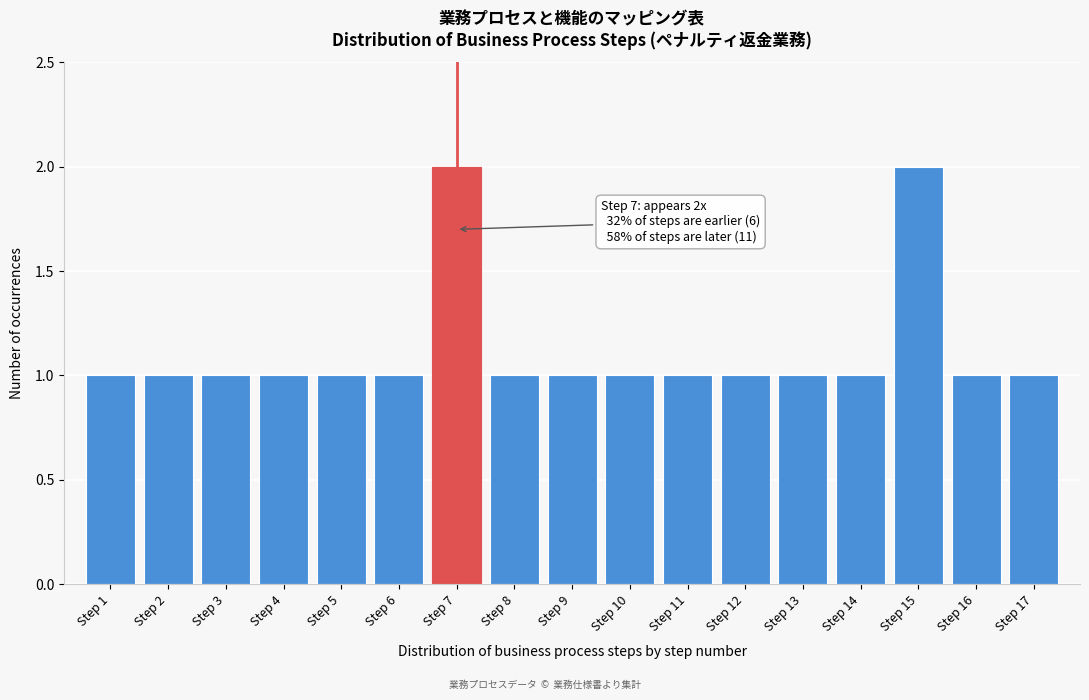

Reading left to right, transcribe all the data shown in this chart.

Step 1=1	Step 2=1	Step 3=1	Step 4=1	Step 5=1	Step 6=1	Step 7=2	Step 8=1	Step 9=1	Step 10=1	Step 11=1	Step 12=1	Step 13=1	Step 14=1	Step 15=2	Step 16=1	Step 17=1